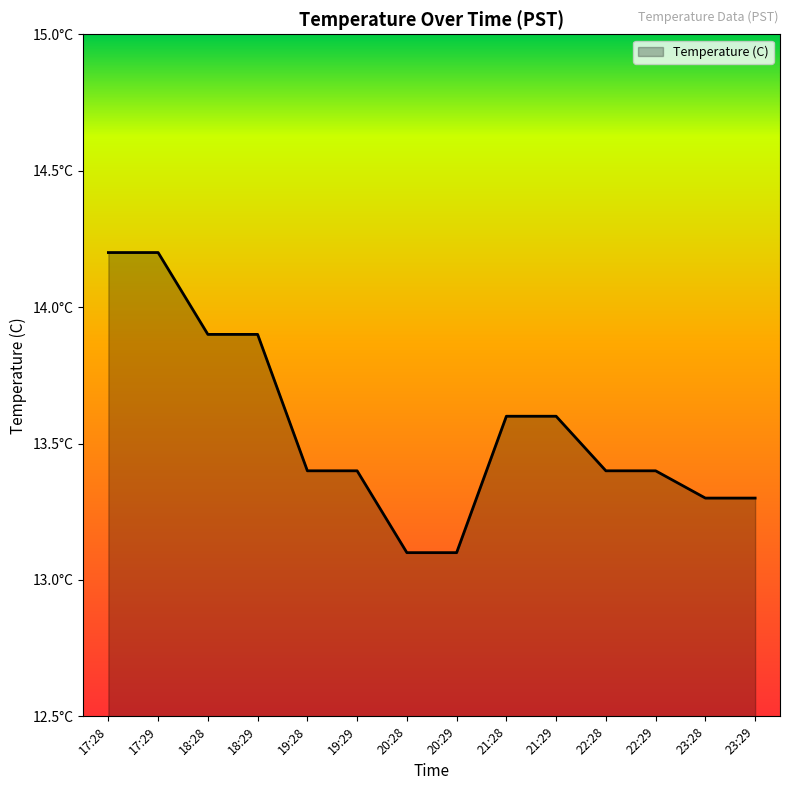

Does the chart display data point markers on the line(s)?

No